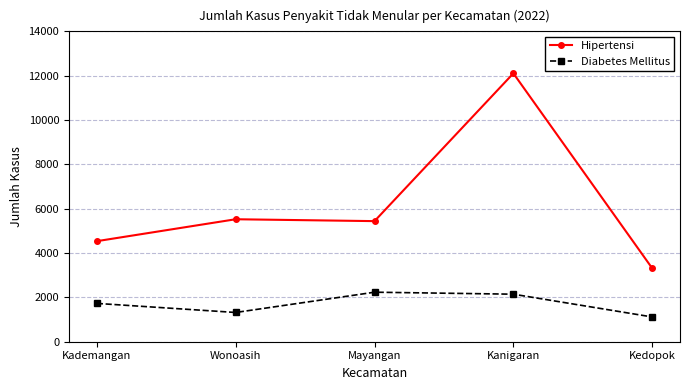

True or false: Diabetes Mellitus has a value of 3617 at Mayangan.

False